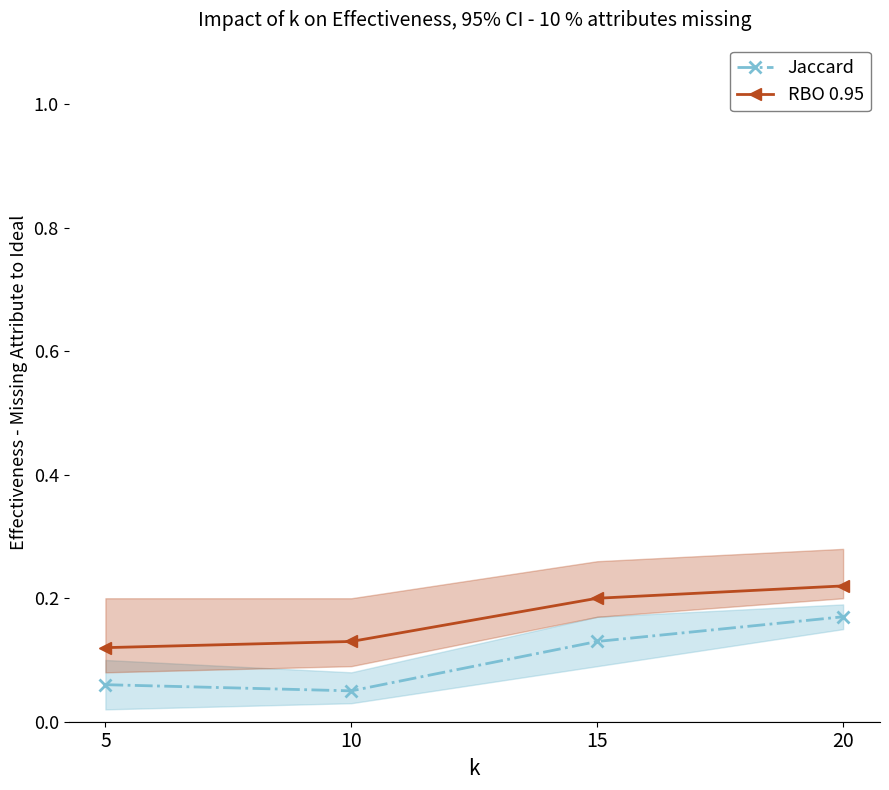

What is the sum of all Jaccard values?

0.4